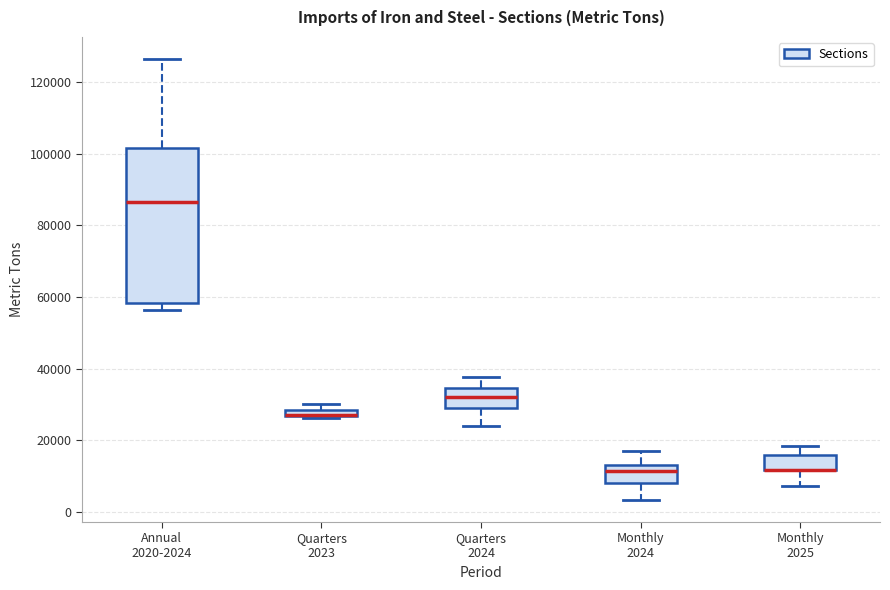

Where does the median line of the box for Annual 2020-2024 sit on the y-axis? The values are not printed on the chart, so give them approximately, as read against the axis.

86000